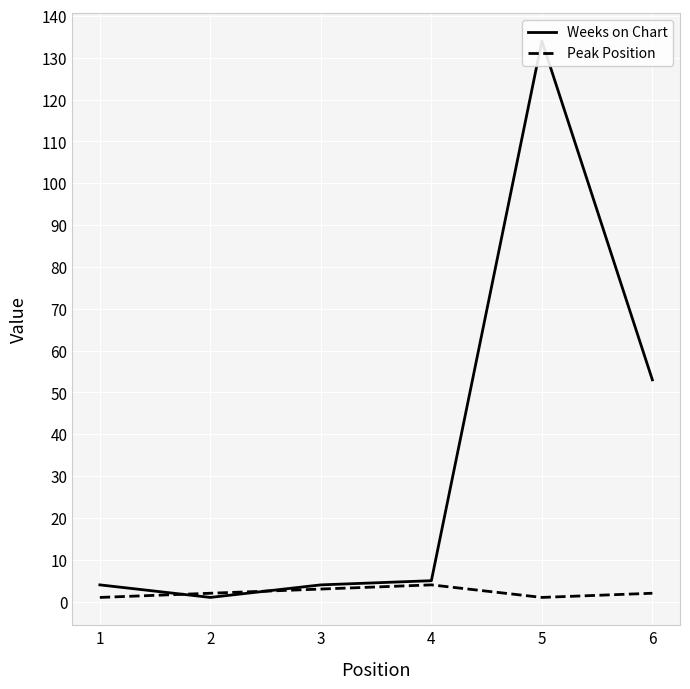

How many lines are shown in the chart?

2